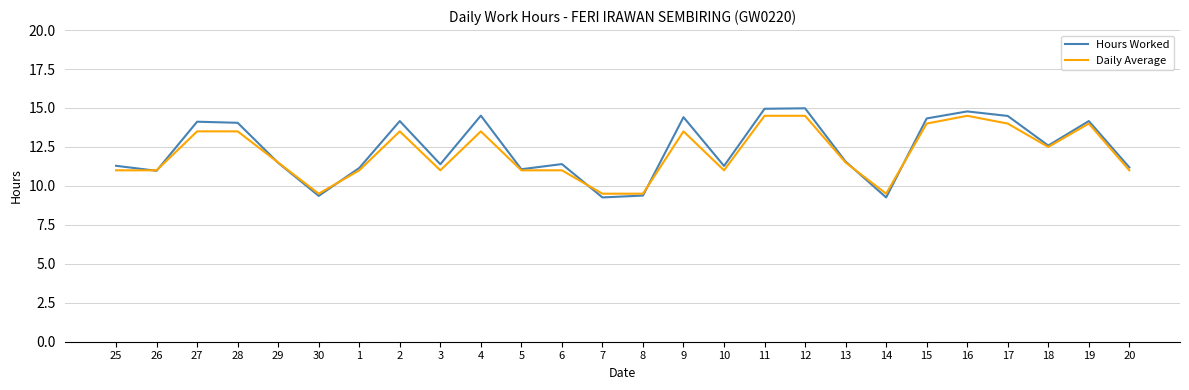

What position from the right is 2?

19